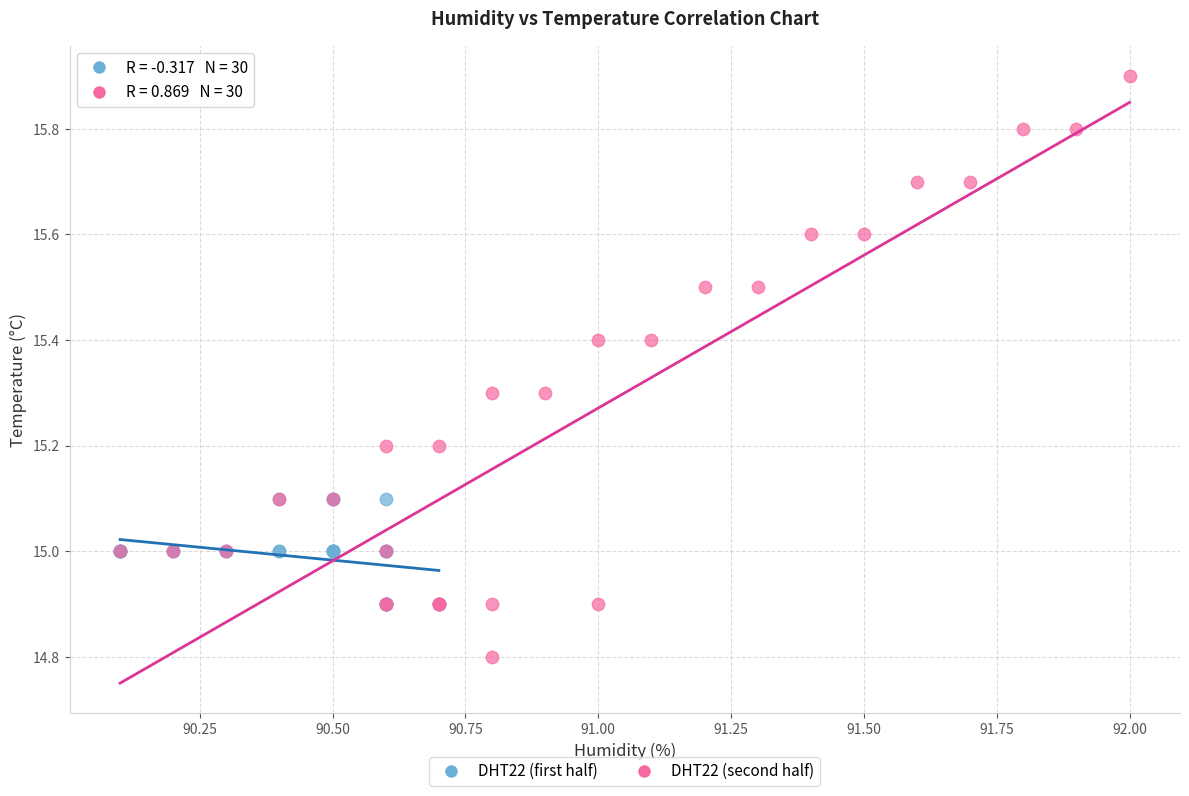

Which series contains the lowest Y value?

DHT22 (second half)